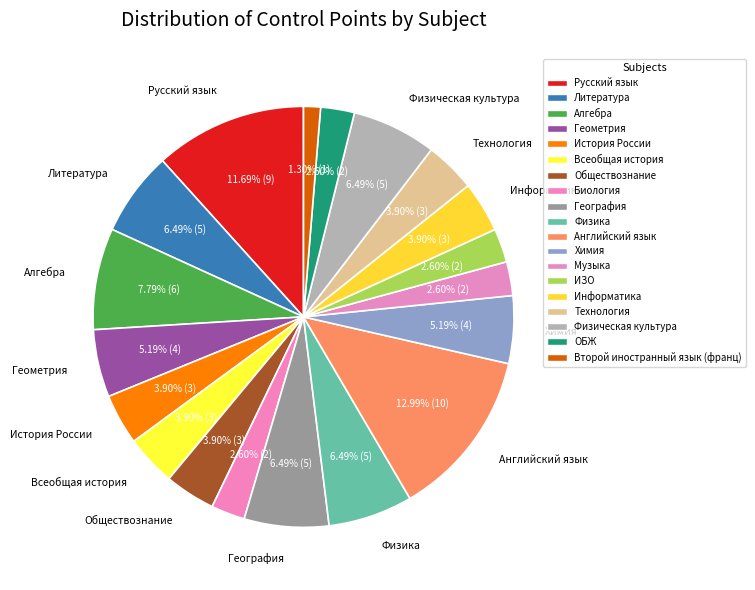

What is the change in value from Английский язык to Химия?

-6